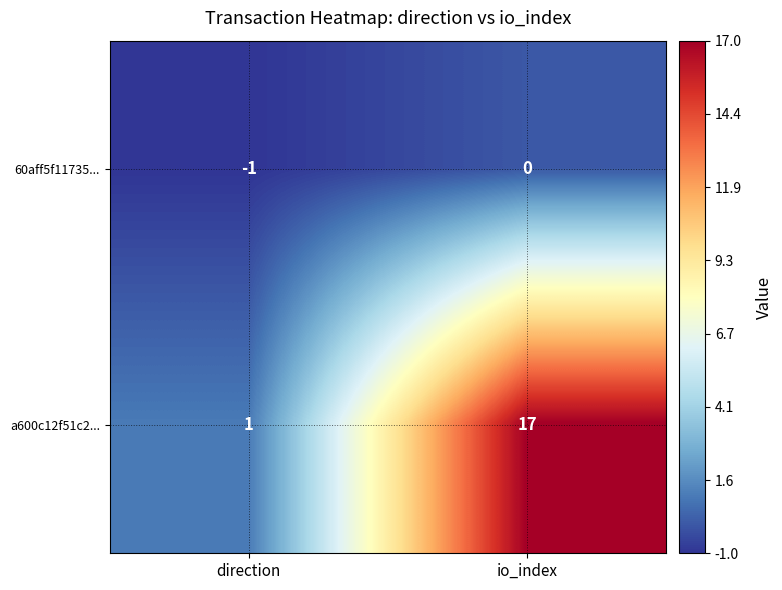

Rank the series by their maximum value, from lowest to highest.

60aff5f11735..., a600c12f51c2...